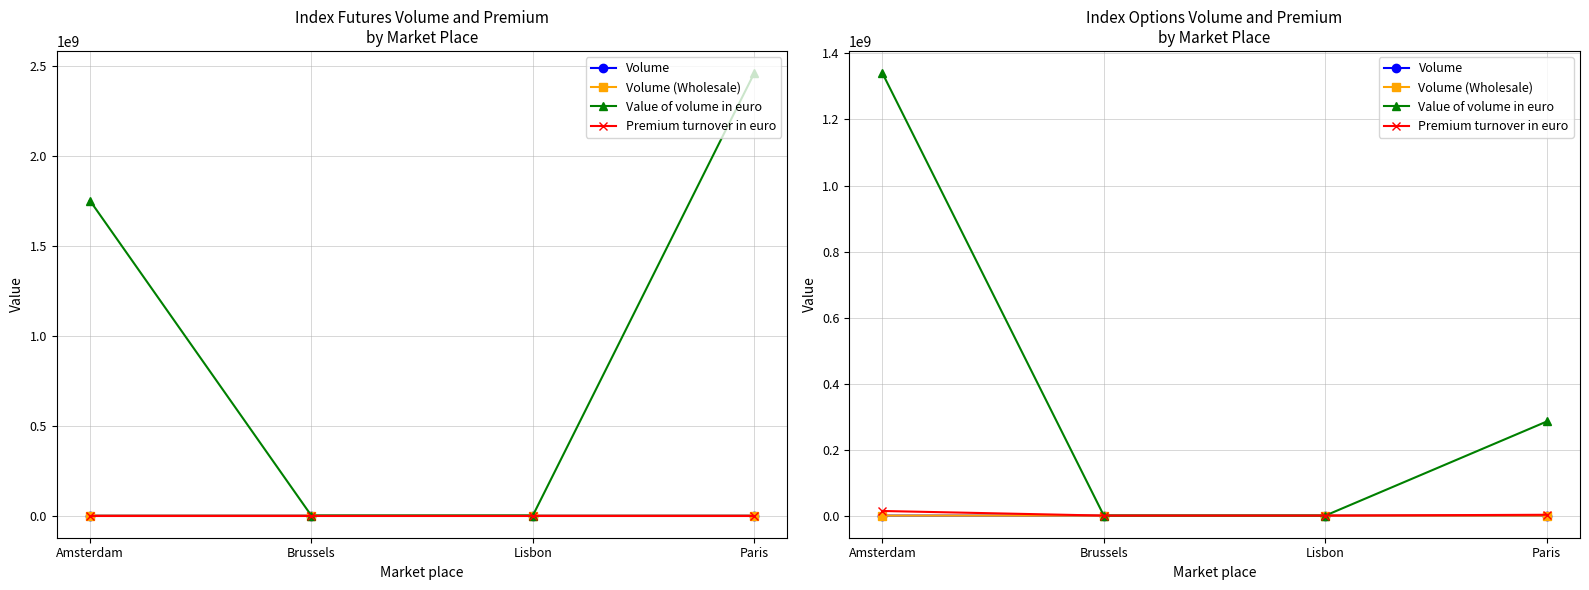

Reading right to left, what are all the values shown in this chart?

Volume: Paris=5443.0	Lisbon=0.0	Brussels=0.0	Amsterdam=25377.0
Volume (Wholesale): Paris=1869.0	Lisbon=0.0	Brussels=0.0	Amsterdam=117.0
Value of volume in euro: Paris=285073859.2	Lisbon=0.0	Brussels=0.0	Amsterdam=1340628894.0
Premium turnover in euro: Paris=2473528.0	Lisbon=0.0	Brussels=0.0	Amsterdam=13973792.0